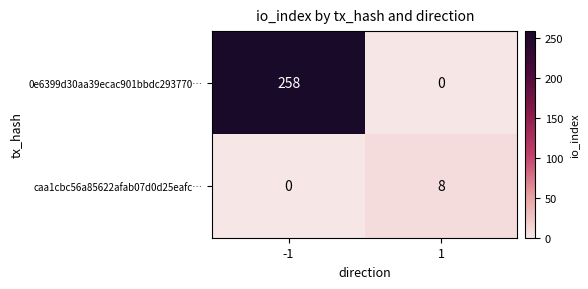

What is the sum of the 0e6399d30aa39ecac901bbdc293770… values at -1 and 1?

258